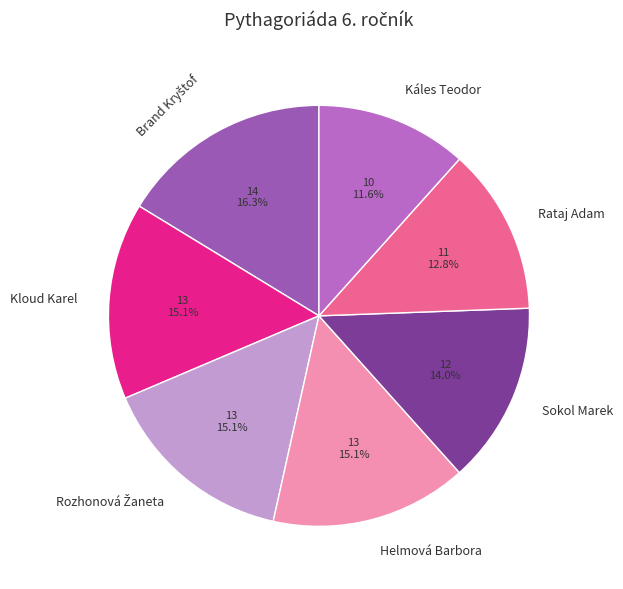

Is there a majority slice in this chart?

No